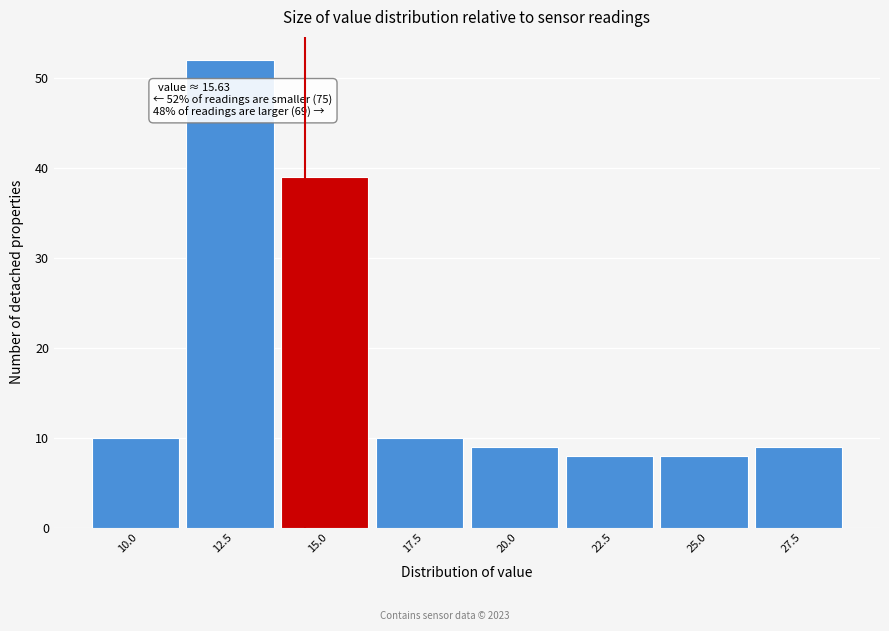

Reading right to left, transcribe all the data shown in this chart.

27.5=9	25.0=8	22.5=8	20.0=9	17.5=10	15.0=39	12.5=52	10.0=10